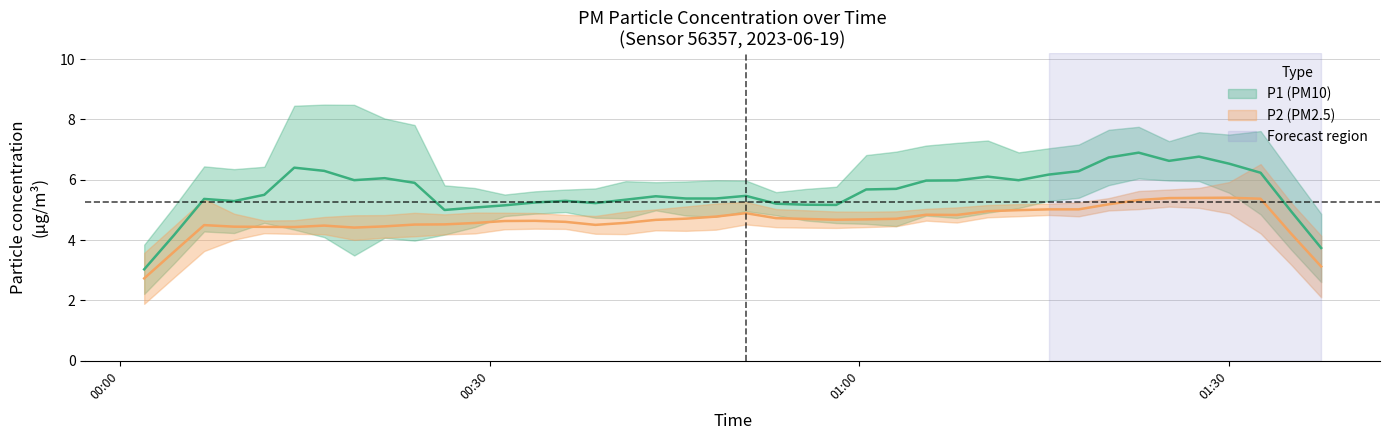

What is the sum of all P2 values?

191.6